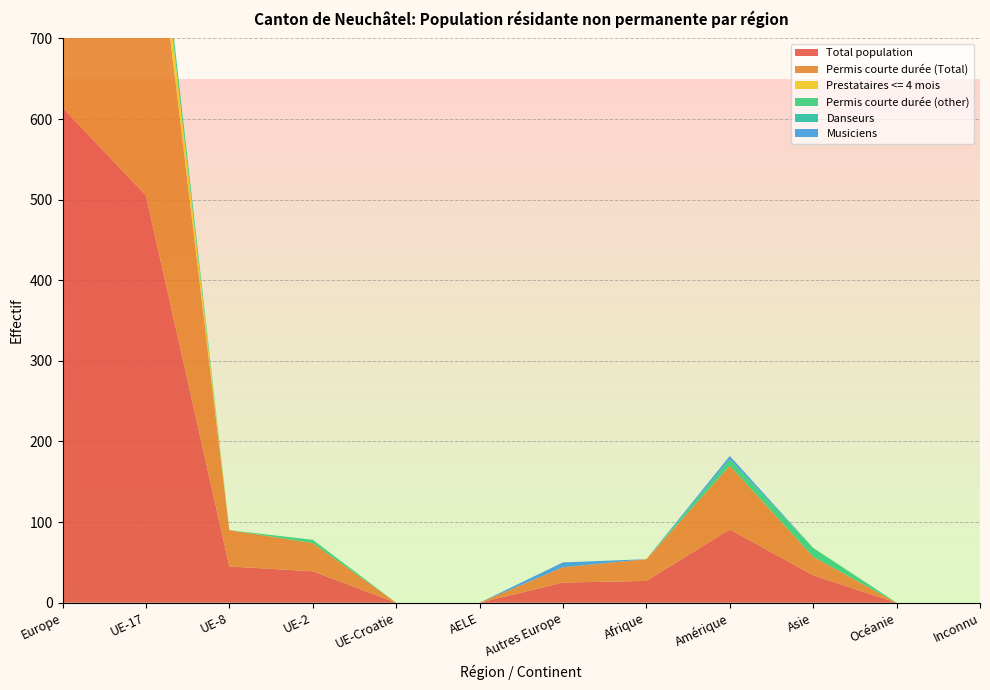

Reading left to right, transcribe all the data shown in this chart.

Total population: 614	505	45	39	0	0	25	27	91	34	0	0
Permis courte durée (Total): 546	447	45	35	0	0	19	27	79	23	0	0
Prestataires <= 4 mois: 38	38	0	0	0	0	0	0	0	0	0	0
Permis courte durée (other): 24	20	0	4	0	0	0	0	8	11	0	0
Danseurs: 0	0	0	0	0	0	0	0	0	0	0	0
Musiciens: 6	0	0	0	0	0	6	0	4	0	0	0